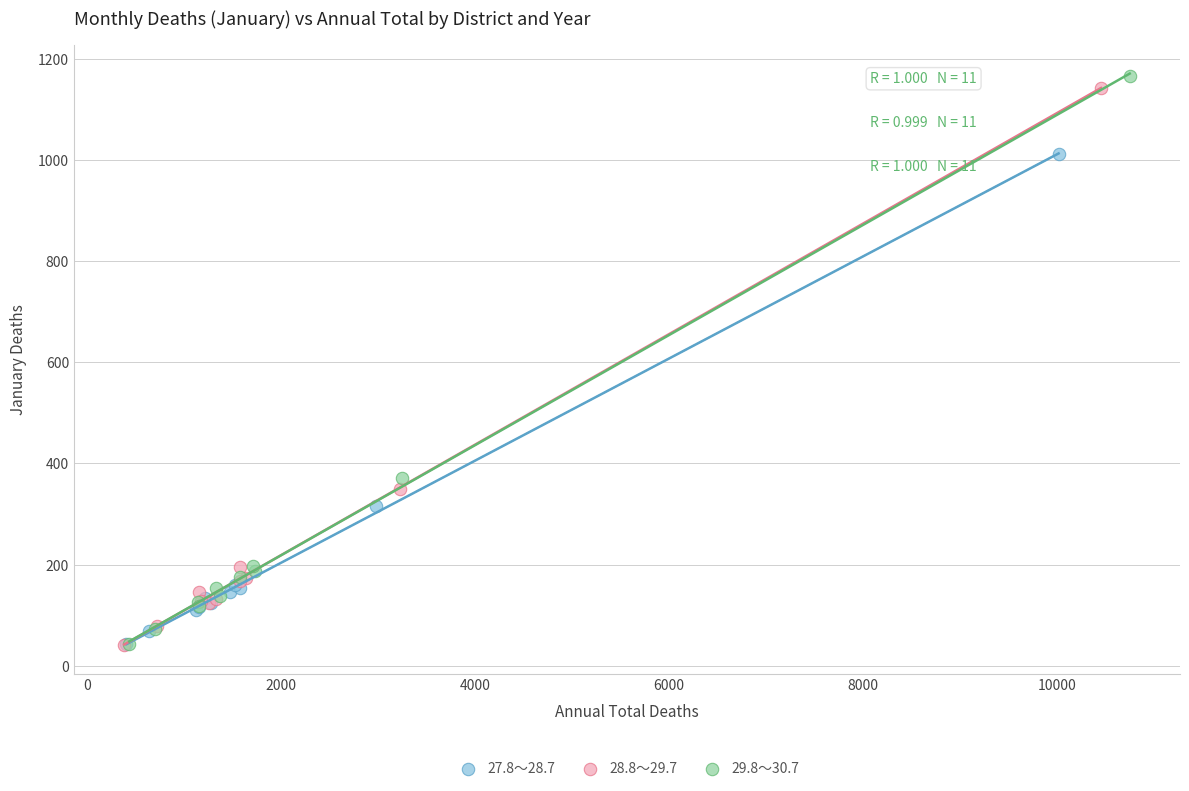

Which series has the largest Y range (max minus min)?

29.8～30.7